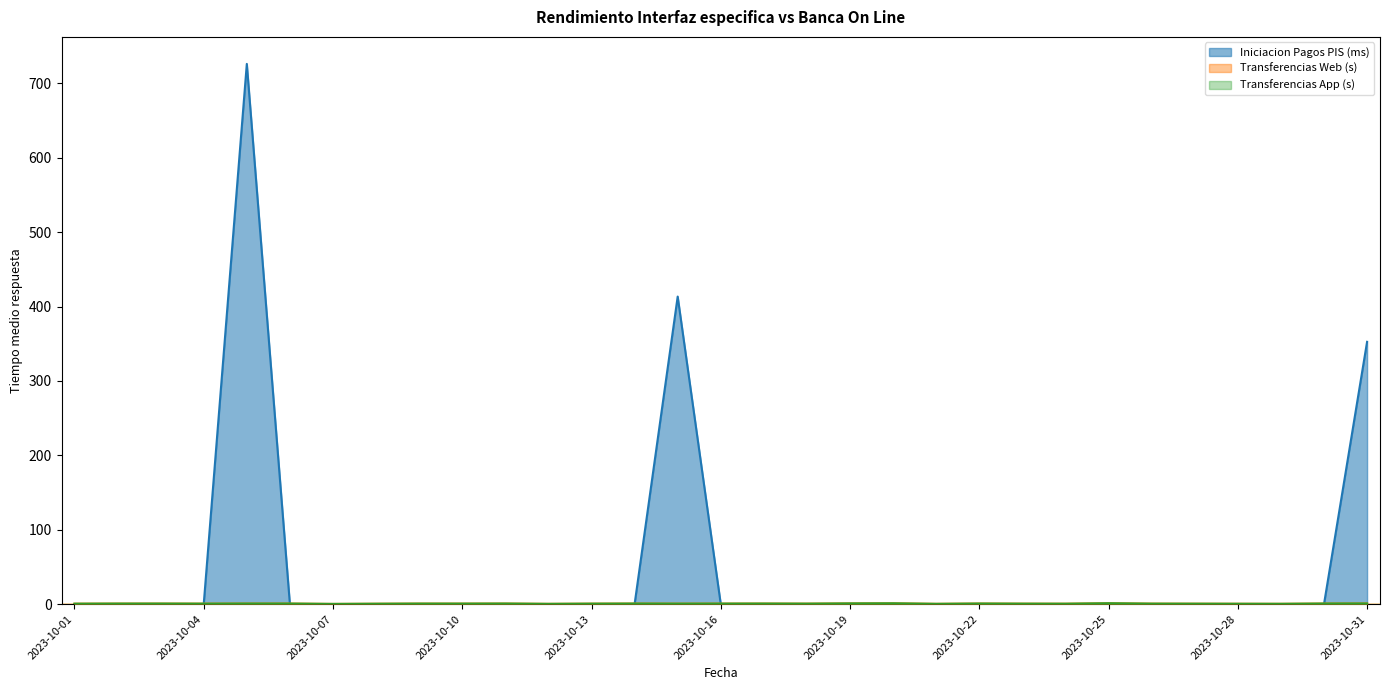

Reading left to right, transcribe all the data shown in this chart.

Iniciacion Pagos PIS (ms): 2023-10-01=0.0	2023-10-02=0.0	2023-10-03=0.0	2023-10-04=0.0	2023-10-05=726.0	2023-10-06=0.0	2023-10-07=0.0	2023-10-08=0.0	2023-10-09=0.0	2023-10-10=0.0	2023-10-11=0.0	2023-10-12=0.0	2023-10-13=0.0	2023-10-14=0.0	2023-10-15=413.3	2023-10-16=0.0	2023-10-17=0.0	2023-10-18=0.0	2023-10-19=0.0	2023-10-20=0.0	2023-10-21=0.0	2023-10-22=0.0	2023-10-23=0.0	2023-10-24=0.0	2023-10-25=0.0	2023-10-26=0.0	2023-10-27=0.0	2023-10-28=0.0	2023-10-29=0.0	2023-10-30=0.0	2023-10-31=352.5
Transferencias Web (s): 2023-10-01=0.7	2023-10-02=0.8	2023-10-03=0.8	2023-10-04=0.7	2023-10-05=0.8	2023-10-06=0.8	2023-10-07=0.3	2023-10-08=0.6	2023-10-09=0.8	2023-10-10=0.8	2023-10-11=0.8	2023-10-12=0.4	2023-10-13=0.7	2023-10-14=0.8	2023-10-15=0.7	2023-10-16=0.8	2023-10-17=0.8	2023-10-18=0.7	2023-10-19=1.0	2023-10-20=1.2	2023-10-21=0.5	2023-10-22=0.9	2023-10-23=0.7	2023-10-24=0.6	2023-10-25=1.2	2023-10-26=0.7	2023-10-27=0.7	2023-10-28=0.6	2023-10-29=0.5	2023-10-30=0.8	2023-10-31=0.9
Transferencias App (s): 2023-10-01=0.7	2023-10-02=0.8	2023-10-03=0.8	2023-10-04=0.7	2023-10-05=0.8	2023-10-06=0.8	2023-10-07=0.3	2023-10-08=0.6	2023-10-09=0.8	2023-10-10=0.8	2023-10-11=0.8	2023-10-12=0.4	2023-10-13=0.7	2023-10-14=0.8	2023-10-15=0.7	2023-10-16=0.8	2023-10-17=0.8	2023-10-18=0.7	2023-10-19=1.0	2023-10-20=1.2	2023-10-21=0.5	2023-10-22=0.9	2023-10-23=0.7	2023-10-24=0.6	2023-10-25=1.2	2023-10-26=0.7	2023-10-27=0.7	2023-10-28=0.6	2023-10-29=0.5	2023-10-30=0.8	2023-10-31=0.9